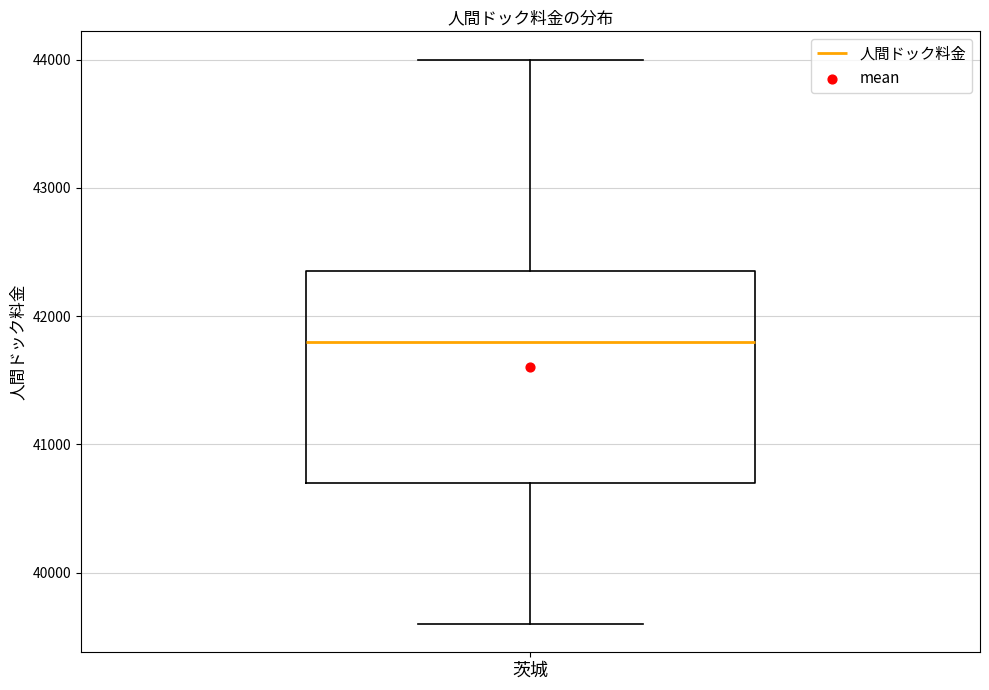

Transcribe this box plot: give where the median line is, the range the box spans, and where the two whiskers end, as read against the y-axis. The values are not printed on the chart, so give them approximately, as read against the axis.

median 41800, box 40700 to 42400, whiskers 39600 to 44000